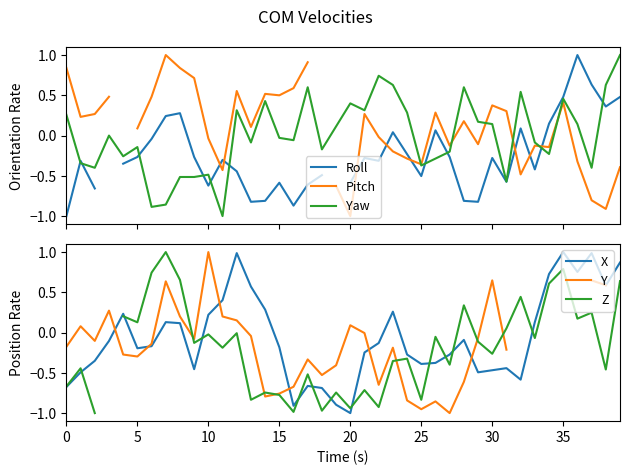

In Y, how many points are lower than both neighbors (excluding endpoints)?

8